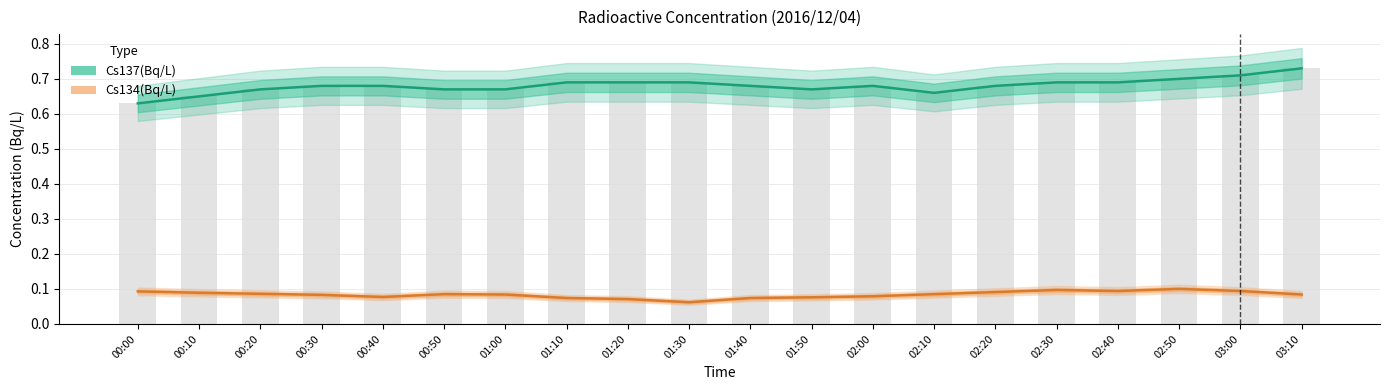

What are all the series names shown in the legend?

Cs137(Bq/L), Cs134(Bq/L)